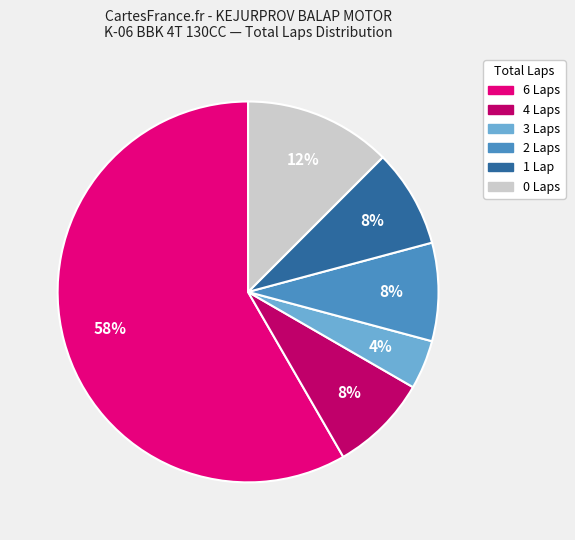

Is there a majority slice in this chart?

Yes